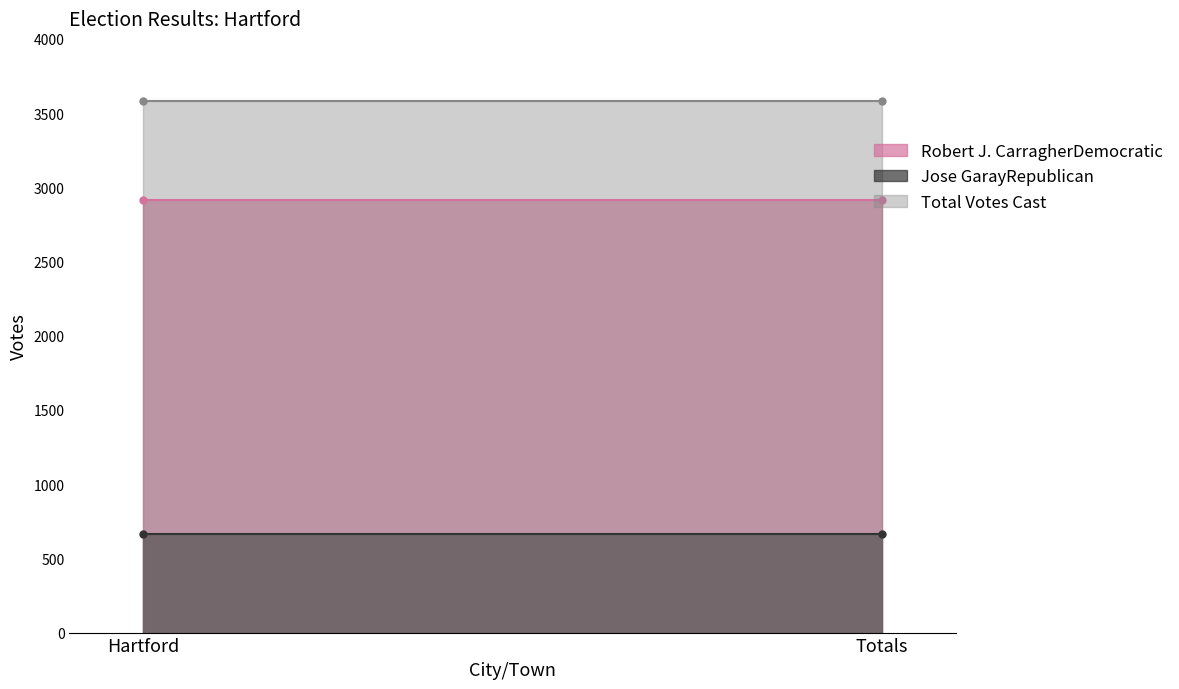

Reading right to left, extract all data points from this chart.

Robert J. CarragherDemocratic: 2912	2912
Jose GarayRepublican: 667	667
Total Votes Cast: 3579	3579